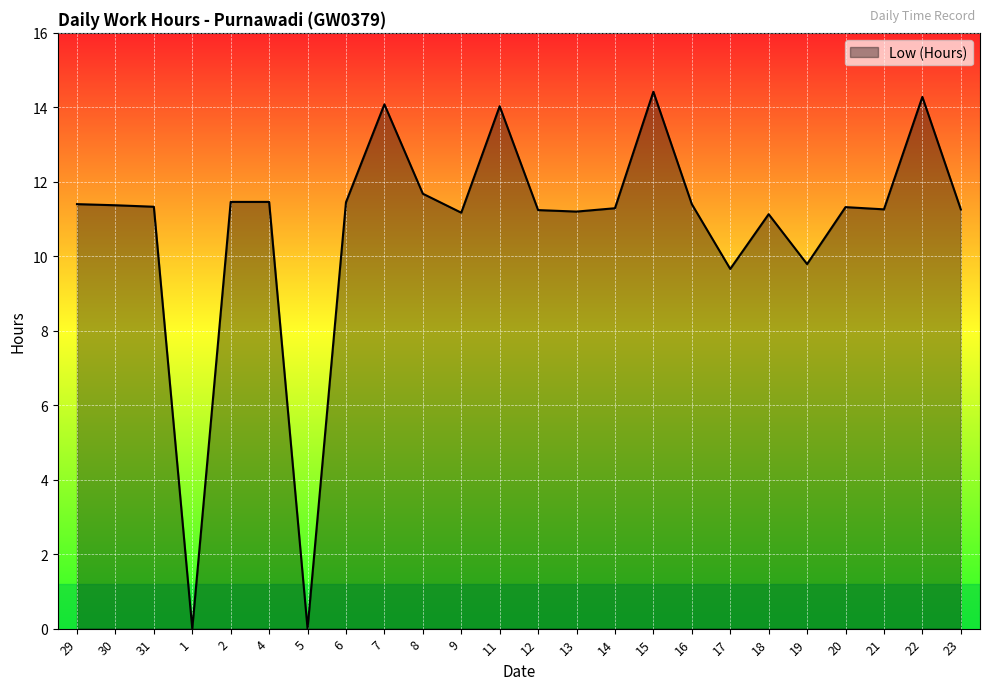

What position from the right is 30?

23